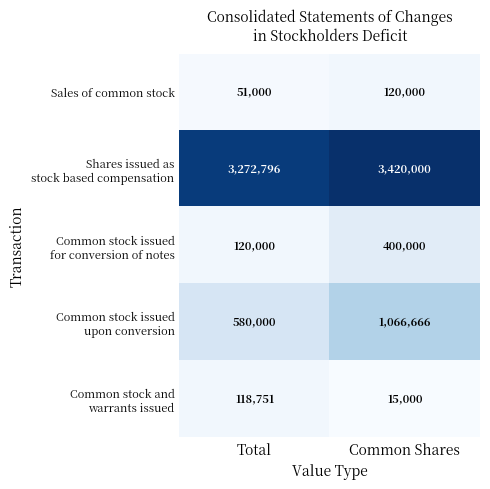

The Sales of common stock series shows 120000 at Common Shares. True or false?

True